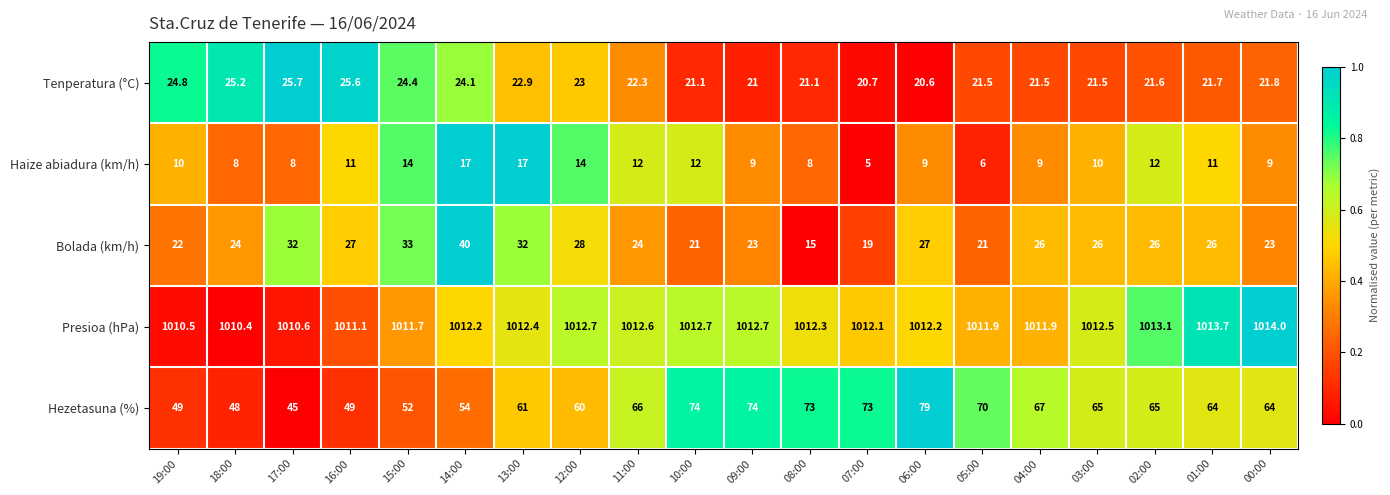

Where does the Presioa (hPa) series first go above 1012?

14:00